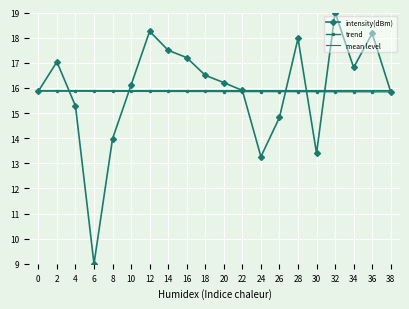

True or false: trend and mean level intersect in this chart.

False